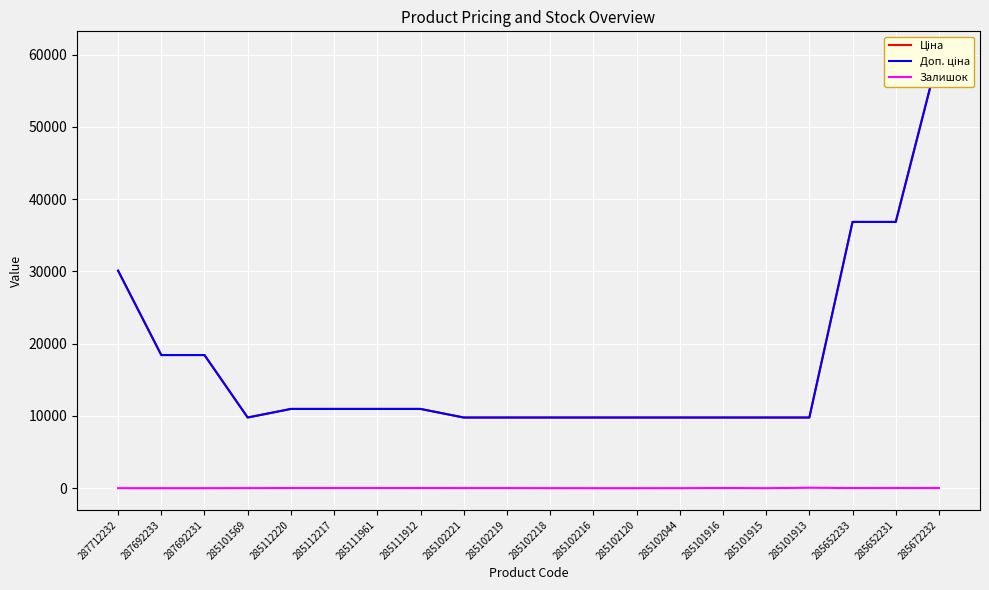

What is the difference between the second highest and second lowest values in the Доп. ціна series?

27066.3